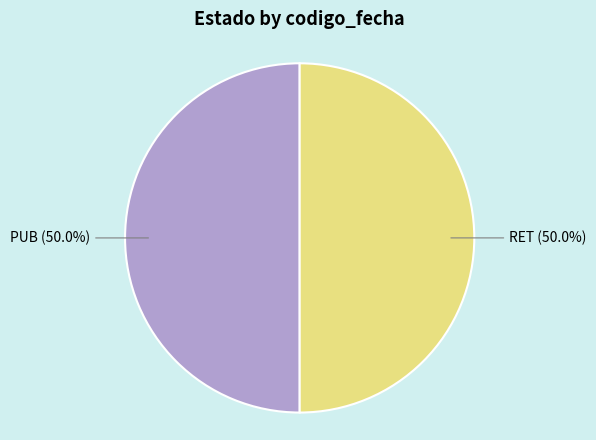

Approximately how many times larger is the value at RET (50.0%) compared to PUB (50.0%)?

1.0